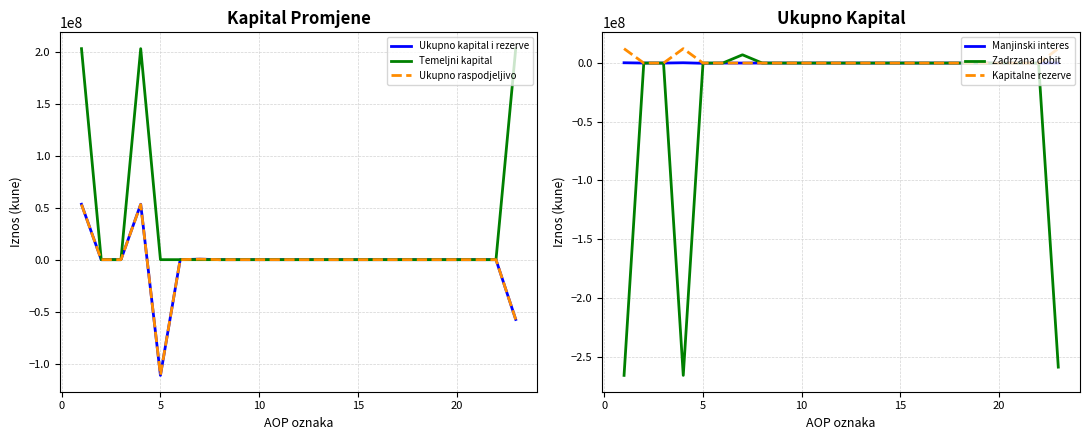

How many interior local peaks does the Ukupno kapital i rezerve series have?

2